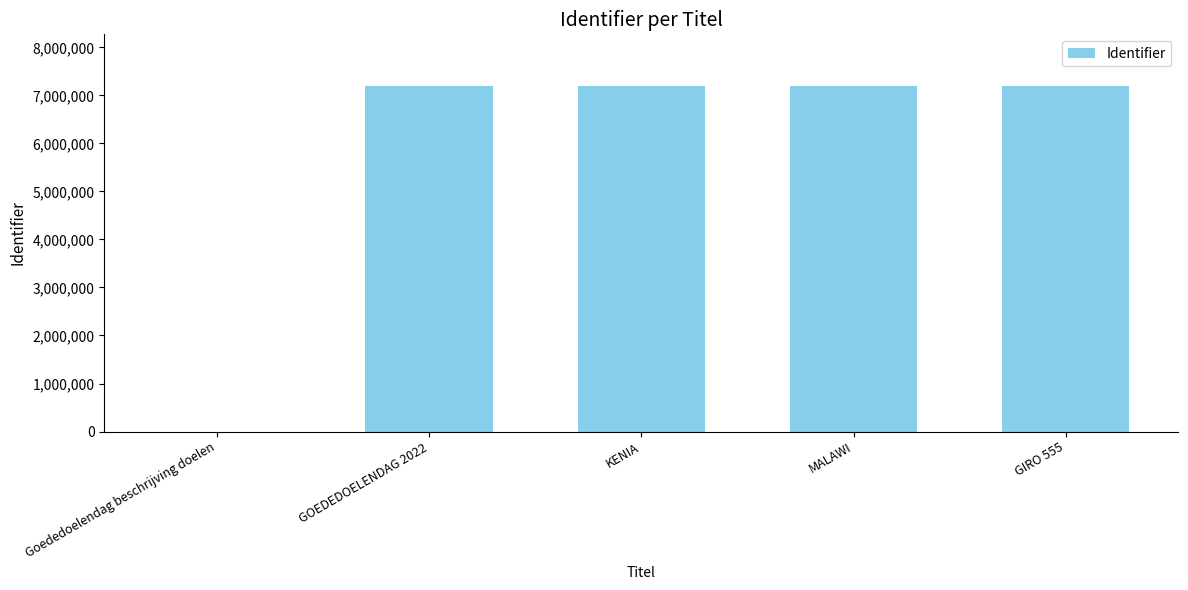

What value does the data have at KENIA, to the nearest 10?

7192970